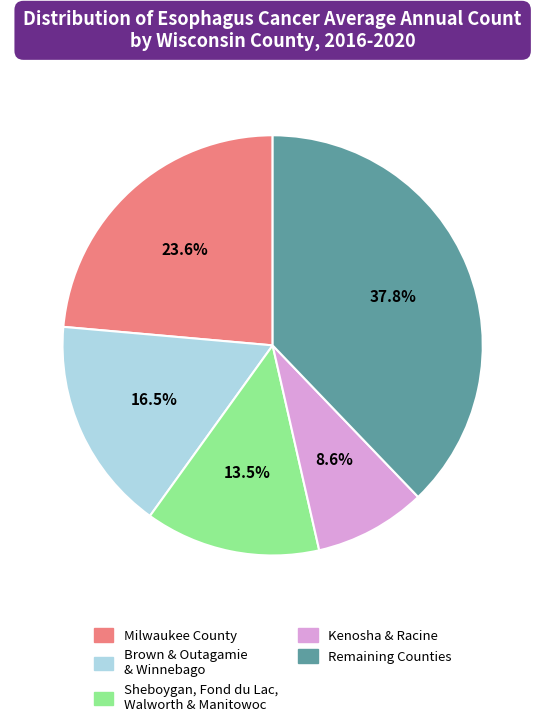

Is there any slice that represents more than half of the pie?

No